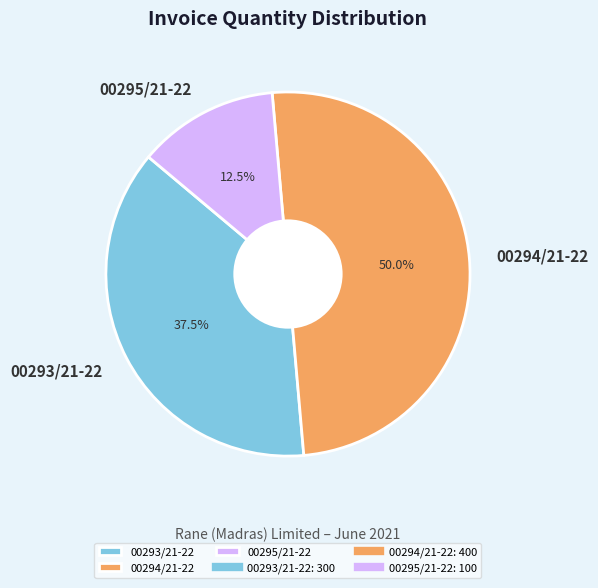

What portion of the pie excludes 00293/21-22?

62.5%